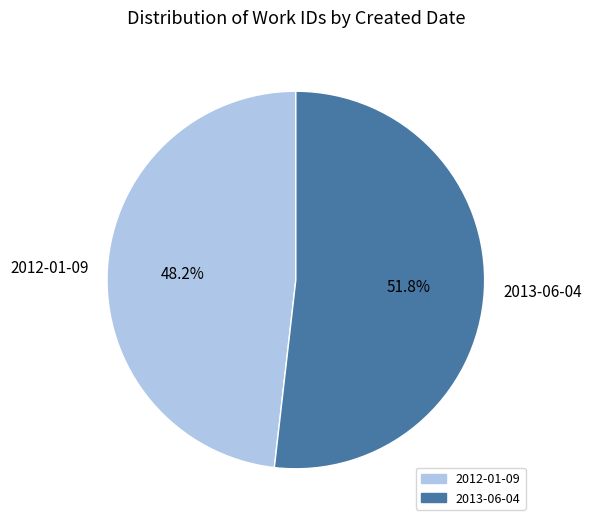

The 2012-01-09 slice represents 48% of the pie. True or false?

True